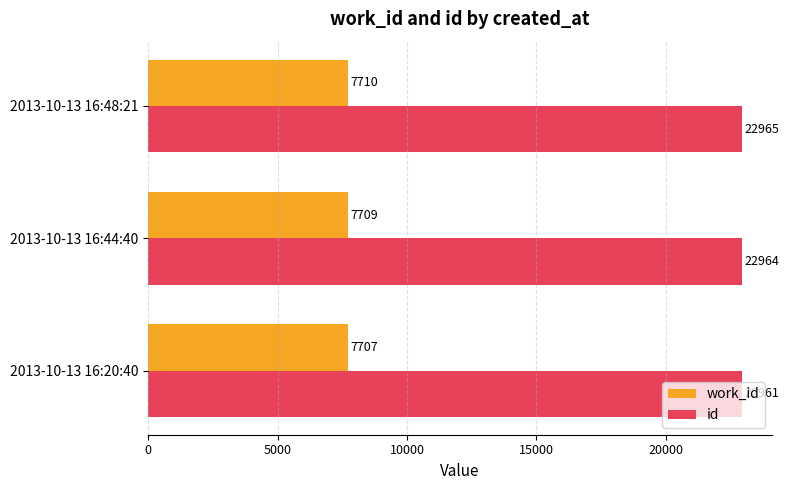

What is the difference between the maximum and minimum values in the id series?

4